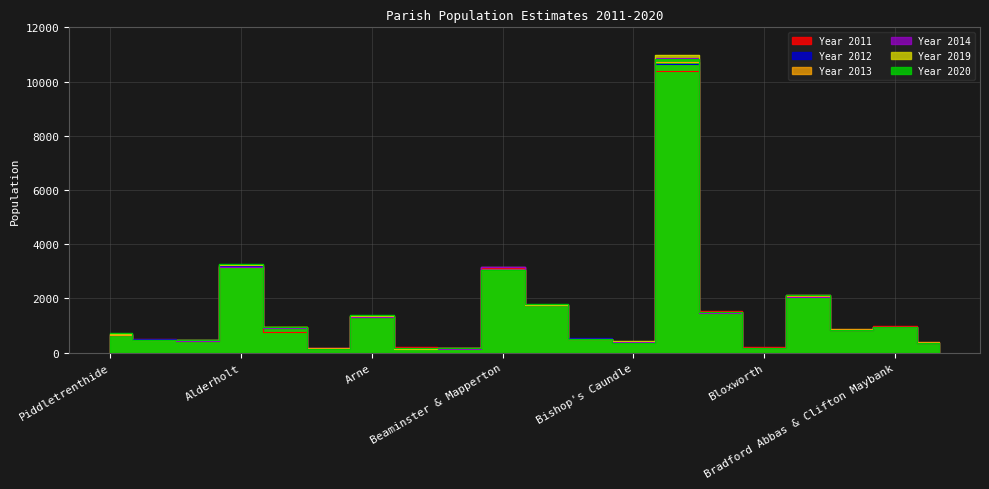

How many series are shown in this chart?

6